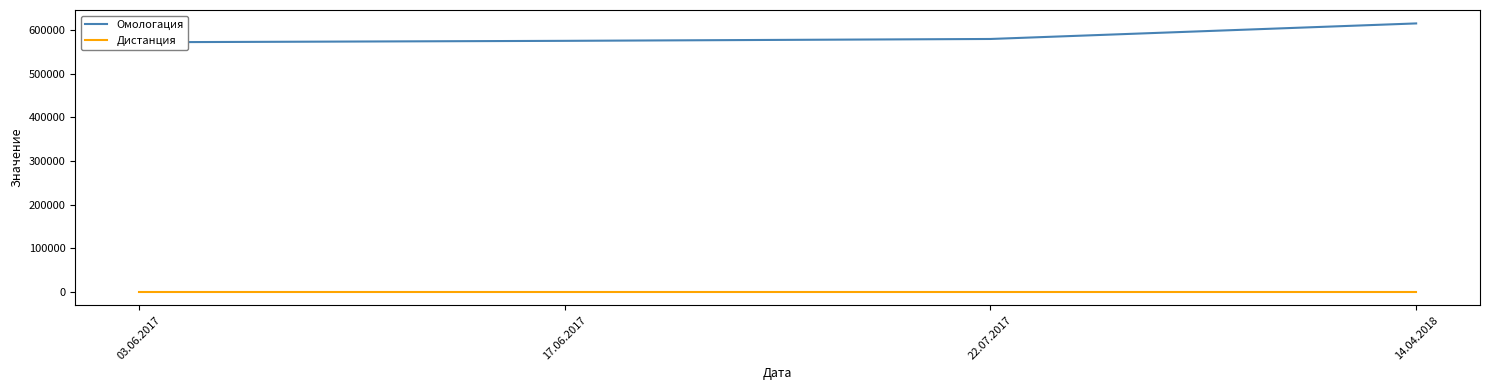

True or false: Дистанция and Омологация intersect in this chart.

False